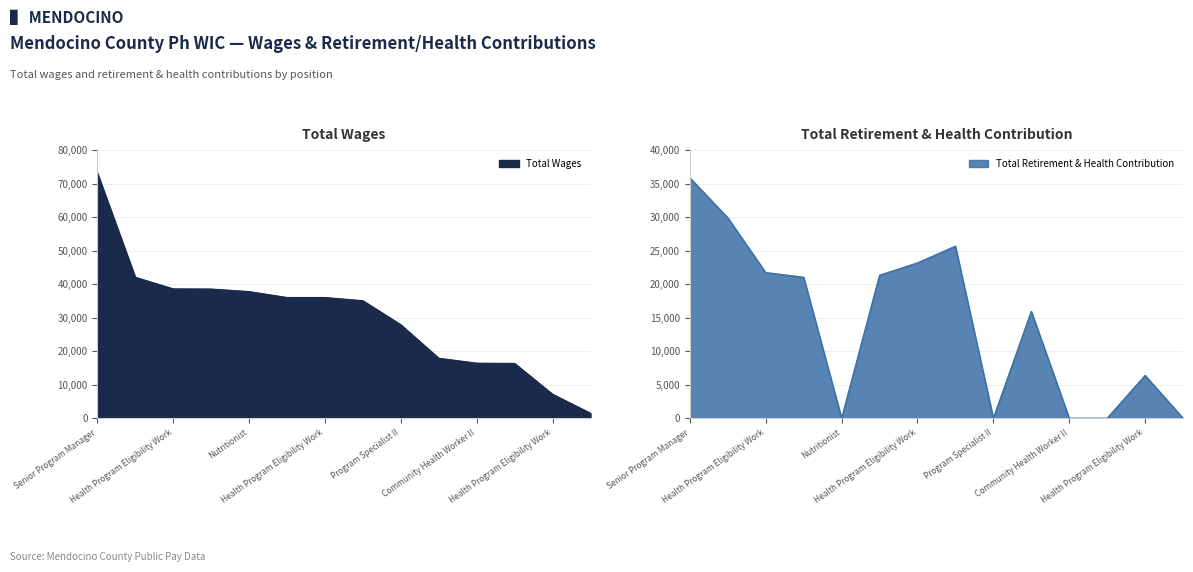

At which category is the sum across all series the highest?

Senior Program Manager